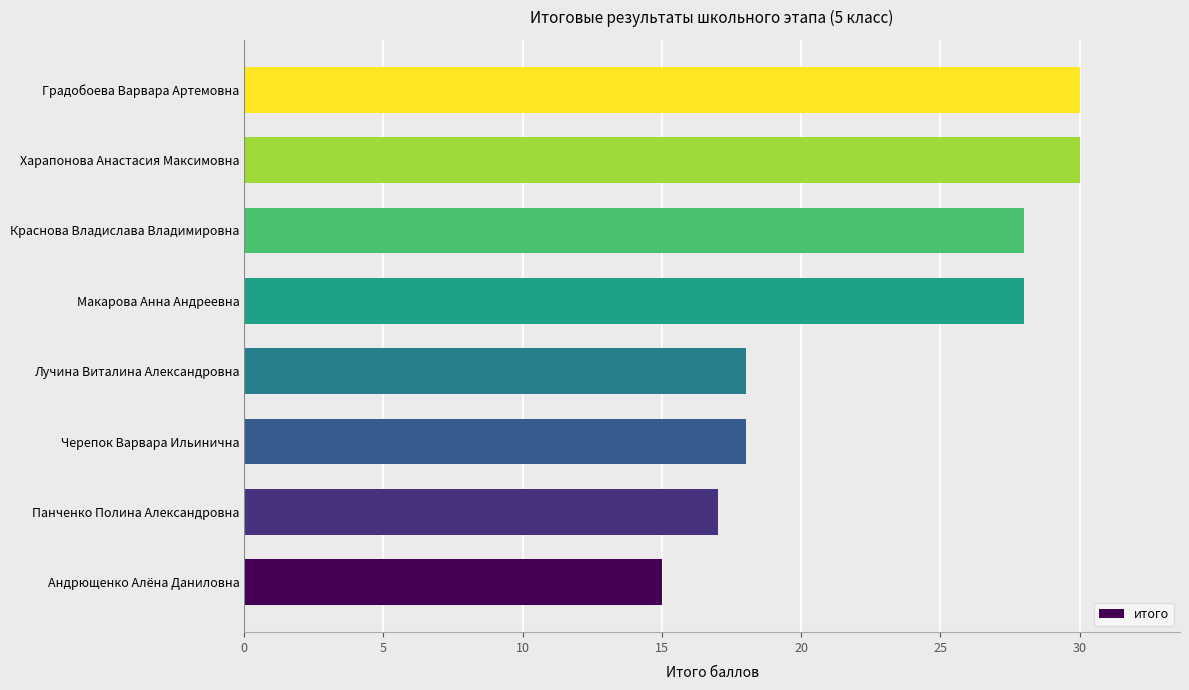

What is the ratio of the value at Черепок Варвара Ильинична to the value at Харапонова Анастасия Максимовна?

0.6